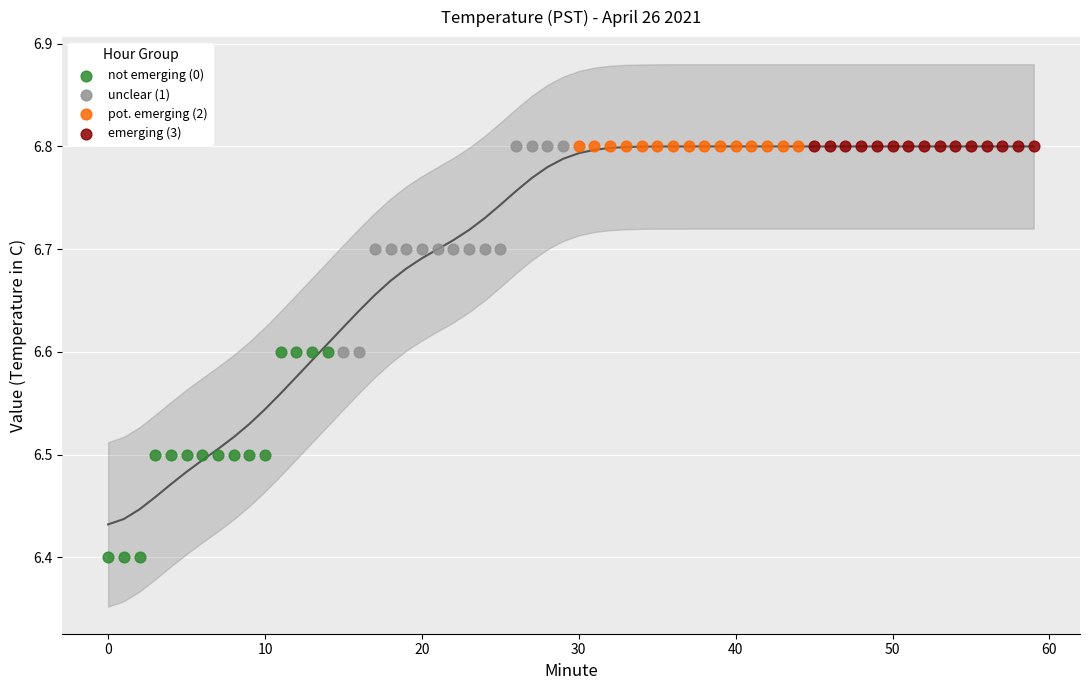

Which series contains the lowest Y value?

not emerging (0)